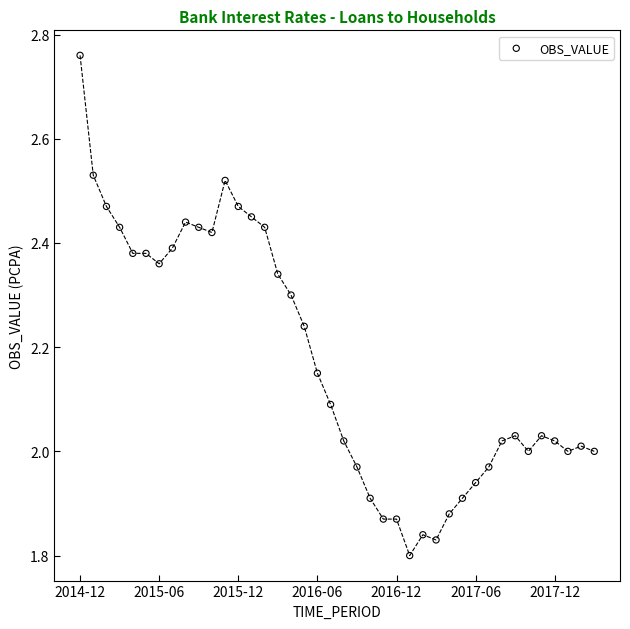

What is the range of Y values (max minus min)?

1.0